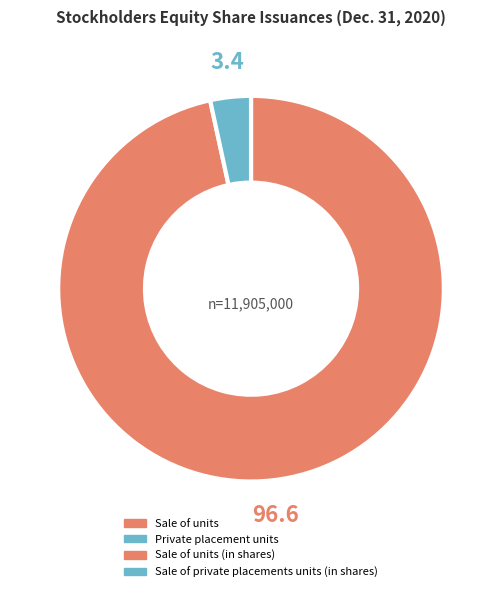

Is there any slice that represents more than half of the pie?

Yes